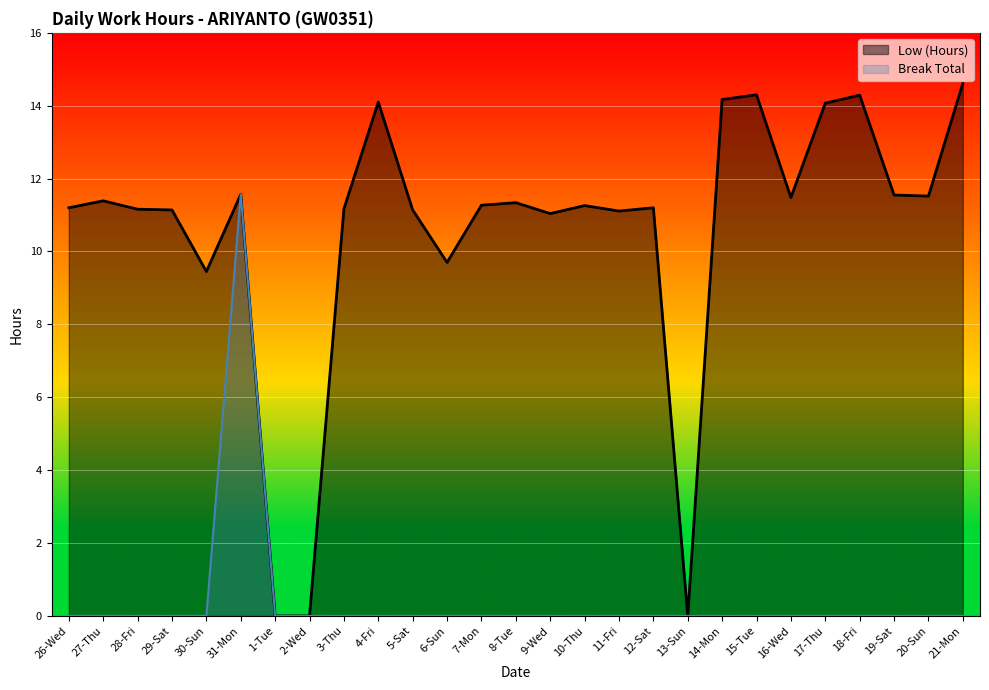

Is it true that Break Total equals 0.0 at 5-Sat?

True